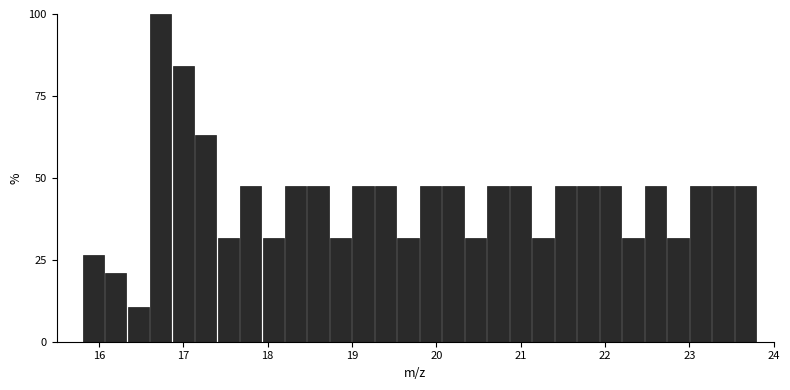

Around what value on the x-axis is the tallest bar? Give the approximate position of its centre, as read against the axis.

16.7